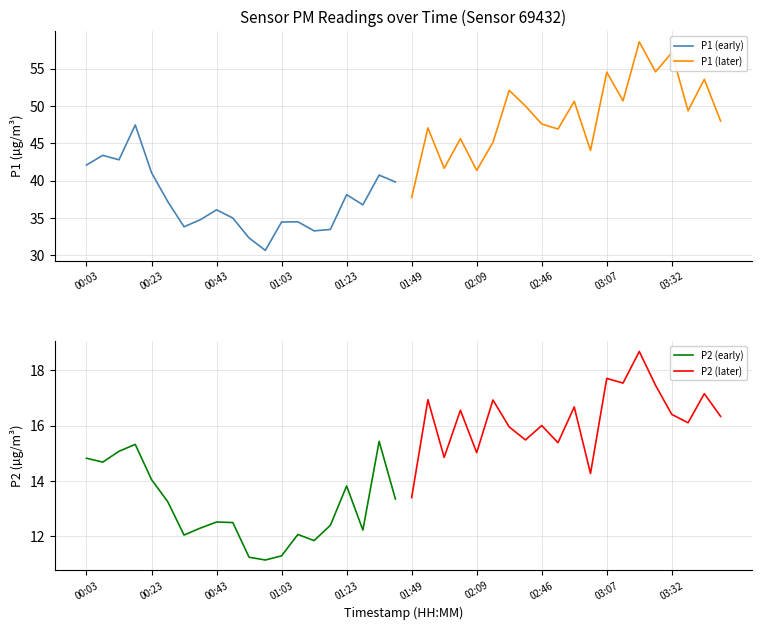

What is the minimum value for P1 (later)?

37.8